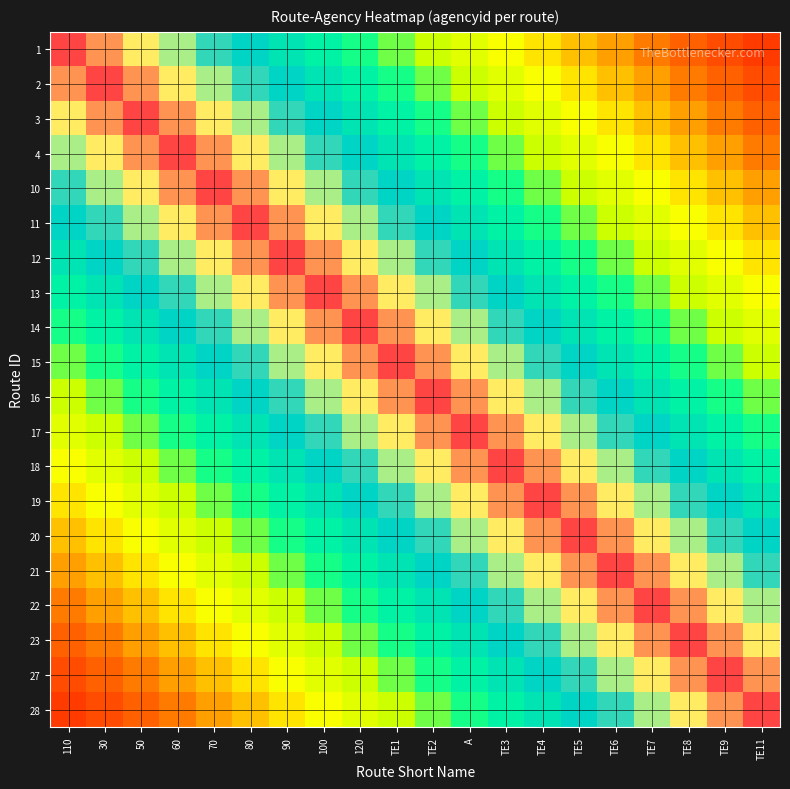

Reading left to right, extract all data points from this chart.

1: 110=1.0	30=1.0	50=0.9	60=0.9	70=0.8	80=0.8	90=0.7	100=0.7	120=0.6	TE1=0.6	TE2=0.6	A=0.5	TE3=0.5	TE4=0.4	TE5=0.4	TE6=0.3	TE7=0.3	TE8=0.2	TE9=0.2	TE11=0.1
2: 110=1.0	30=1.0	50=1.0	60=0.9	70=0.9	80=0.8	90=0.8	100=0.7	120=0.7	TE1=0.6	TE2=0.6	A=0.6	TE3=0.5	TE4=0.5	TE5=0.4	TE6=0.4	TE7=0.3	TE8=0.3	TE9=0.2	TE11=0.2
3: 110=0.9	30=1.0	50=1.0	60=1.0	70=0.9	80=0.9	90=0.8	100=0.8	120=0.7	TE1=0.7	TE2=0.6	A=0.6	TE3=0.6	TE4=0.5	TE5=0.5	TE6=0.4	TE7=0.4	TE8=0.3	TE9=0.3	TE11=0.2
4: 110=0.9	30=0.9	50=1.0	60=1.0	70=1.0	80=0.9	90=0.9	100=0.8	120=0.8	TE1=0.7	TE2=0.7	A=0.6	TE3=0.6	TE4=0.6	TE5=0.5	TE6=0.5	TE7=0.4	TE8=0.4	TE9=0.3	TE11=0.3
10: 110=0.8	30=0.9	50=0.9	60=1.0	70=1.0	80=1.0	90=0.9	100=0.9	120=0.8	TE1=0.8	TE2=0.7	A=0.7	TE3=0.6	TE4=0.6	TE5=0.6	TE6=0.5	TE7=0.5	TE8=0.4	TE9=0.4	TE11=0.3
11: 110=0.8	30=0.8	50=0.9	60=0.9	70=1.0	80=1.0	90=1.0	100=0.9	120=0.9	TE1=0.8	TE2=0.8	A=0.7	TE3=0.7	TE4=0.6	TE5=0.6	TE6=0.6	TE7=0.5	TE8=0.5	TE9=0.4	TE11=0.4
12: 110=0.7	30=0.8	50=0.8	60=0.9	70=0.9	80=1.0	90=1.0	100=1.0	120=0.9	TE1=0.9	TE2=0.8	A=0.8	TE3=0.7	TE4=0.7	TE5=0.6	TE6=0.6	TE7=0.6	TE8=0.5	TE9=0.5	TE11=0.4
13: 110=0.7	30=0.7	50=0.8	60=0.8	70=0.9	80=0.9	90=1.0	100=1.0	120=1.0	TE1=0.9	TE2=0.9	A=0.8	TE3=0.8	TE4=0.7	TE5=0.7	TE6=0.6	TE7=0.6	TE8=0.6	TE9=0.5	TE11=0.5
14: 110=0.6	30=0.7	50=0.7	60=0.8	70=0.8	80=0.9	90=0.9	100=1.0	120=1.0	TE1=1.0	TE2=0.9	A=0.9	TE3=0.8	TE4=0.8	TE5=0.7	TE6=0.7	TE7=0.6	TE8=0.6	TE9=0.6	TE11=0.5
15: 110=0.6	30=0.6	50=0.7	60=0.7	70=0.8	80=0.8	90=0.9	100=0.9	120=1.0	TE1=1.0	TE2=1.0	A=0.9	TE3=0.9	TE4=0.8	TE5=0.8	TE6=0.7	TE7=0.7	TE8=0.6	TE9=0.6	TE11=0.6
16: 110=0.6	30=0.6	50=0.6	60=0.7	70=0.7	80=0.8	90=0.8	100=0.9	120=0.9	TE1=1.0	TE2=1.0	A=1.0	TE3=0.9	TE4=0.9	TE5=0.8	TE6=0.8	TE7=0.7	TE8=0.7	TE9=0.6	TE11=0.6
17: 110=0.5	30=0.6	50=0.6	60=0.6	70=0.7	80=0.7	90=0.8	100=0.8	120=0.9	TE1=0.9	TE2=1.0	A=1.0	TE3=1.0	TE4=0.9	TE5=0.9	TE6=0.8	TE7=0.8	TE8=0.7	TE9=0.7	TE11=0.6
18: 110=0.5	30=0.5	50=0.6	60=0.6	70=0.6	80=0.7	90=0.7	100=0.8	120=0.8	TE1=0.9	TE2=0.9	A=1.0	TE3=1.0	TE4=1.0	TE5=0.9	TE6=0.9	TE7=0.8	TE8=0.8	TE9=0.7	TE11=0.7
19: 110=0.4	30=0.5	50=0.5	60=0.6	70=0.6	80=0.6	90=0.7	100=0.7	120=0.8	TE1=0.8	TE2=0.9	A=0.9	TE3=1.0	TE4=1.0	TE5=1.0	TE6=0.9	TE7=0.9	TE8=0.8	TE9=0.8	TE11=0.7
20: 110=0.4	30=0.4	50=0.5	60=0.5	70=0.6	80=0.6	90=0.6	100=0.7	120=0.7	TE1=0.8	TE2=0.8	A=0.9	TE3=0.9	TE4=1.0	TE5=1.0	TE6=1.0	TE7=0.9	TE8=0.9	TE9=0.8	TE11=0.8
21: 110=0.3	30=0.4	50=0.4	60=0.5	70=0.5	80=0.6	90=0.6	100=0.6	120=0.7	TE1=0.7	TE2=0.8	A=0.8	TE3=0.9	TE4=0.9	TE5=1.0	TE6=1.0	TE7=1.0	TE8=0.9	TE9=0.9	TE11=0.8
22: 110=0.3	30=0.3	50=0.4	60=0.4	70=0.5	80=0.5	90=0.6	100=0.6	120=0.6	TE1=0.7	TE2=0.7	A=0.8	TE3=0.8	TE4=0.9	TE5=0.9	TE6=1.0	TE7=1.0	TE8=1.0	TE9=0.9	TE11=0.9
23: 110=0.2	30=0.3	50=0.3	60=0.4	70=0.4	80=0.5	90=0.5	100=0.6	120=0.6	TE1=0.6	TE2=0.7	A=0.7	TE3=0.8	TE4=0.8	TE5=0.9	TE6=0.9	TE7=1.0	TE8=1.0	TE9=1.0	TE11=0.9
27: 110=0.2	30=0.2	50=0.3	60=0.3	70=0.4	80=0.4	90=0.5	100=0.5	120=0.6	TE1=0.6	TE2=0.6	A=0.7	TE3=0.7	TE4=0.8	TE5=0.8	TE6=0.9	TE7=0.9	TE8=1.0	TE9=1.0	TE11=1.0
28: 110=0.1	30=0.2	50=0.2	60=0.3	70=0.3	80=0.4	90=0.4	100=0.5	120=0.5	TE1=0.6	TE2=0.6	A=0.6	TE3=0.7	TE4=0.7	TE5=0.8	TE6=0.8	TE7=0.9	TE8=0.9	TE9=1.0	TE11=1.0